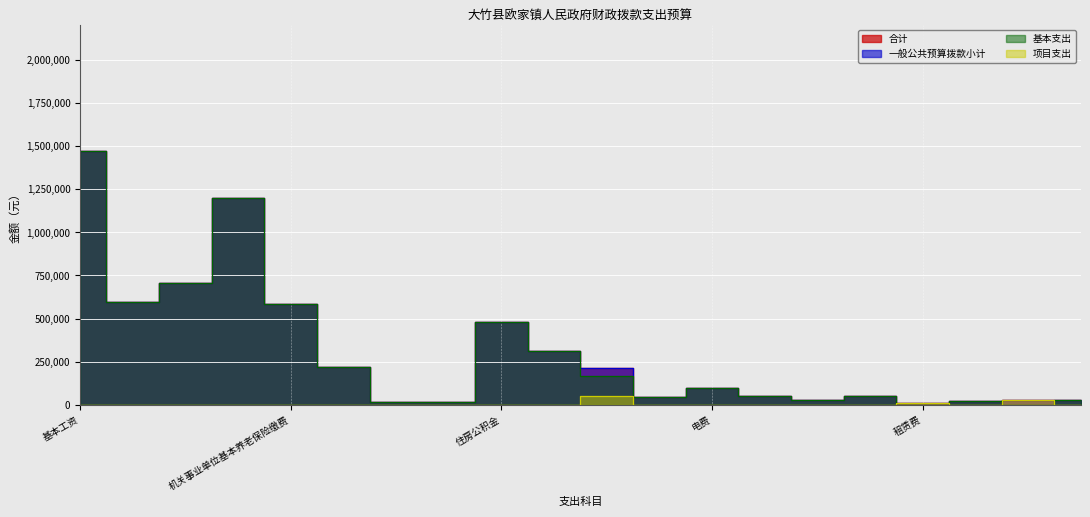

Reading left to right, list all the values displayed in this chart.

合计: 1469760	597492	708091	1200892	582095	218990	18000	15146	477155	314379	214152	43452	96560	48280	28968	48280	8160	24140	30000	28968
一般公共预算拨款小计: 1469760	597492	708091	1200892	582095	218990	18000	15146	477155	314379	214152	43452	96560	48280	28968	48280	8160	24140	30000	28968
基本支出: 1469760	597492	708091	1200892	582095	218990	18000	15146	477155	314379	164152	43452	96560	48280	28968	48280	0	24140	0	28968
项目支出: 0	0	0	0	0	0	0	0	0	0	50000	0	0	0	0	0	8160	0	30000	0